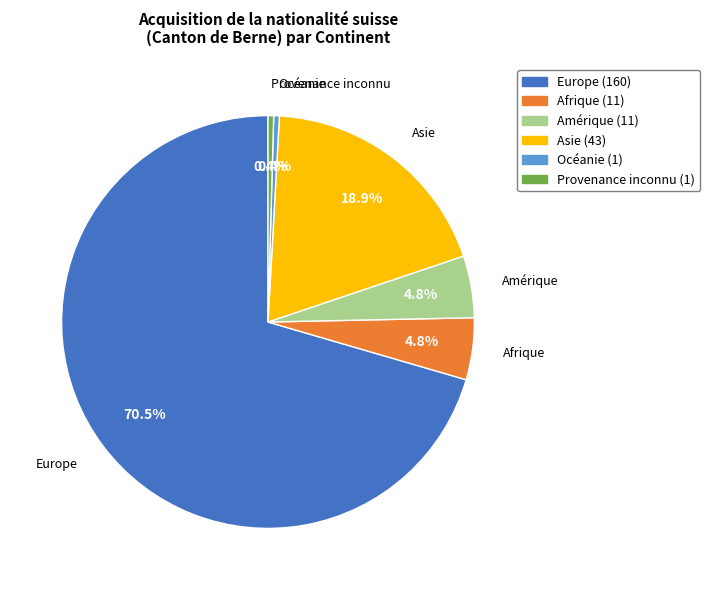

Count the number of slices in the pie.

6